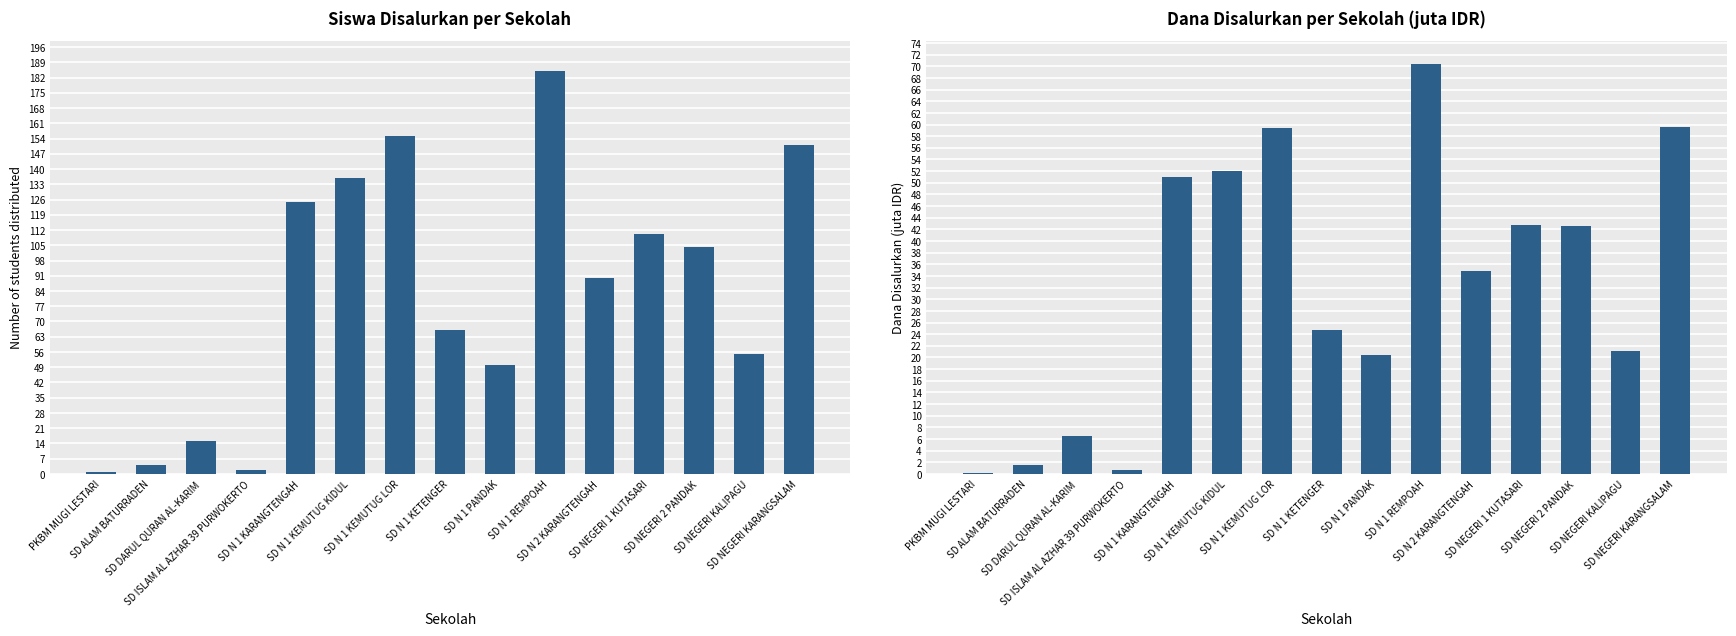

What is the average value of the Dana Disalurkan per Sekolah (juta IDR) series?

32.5